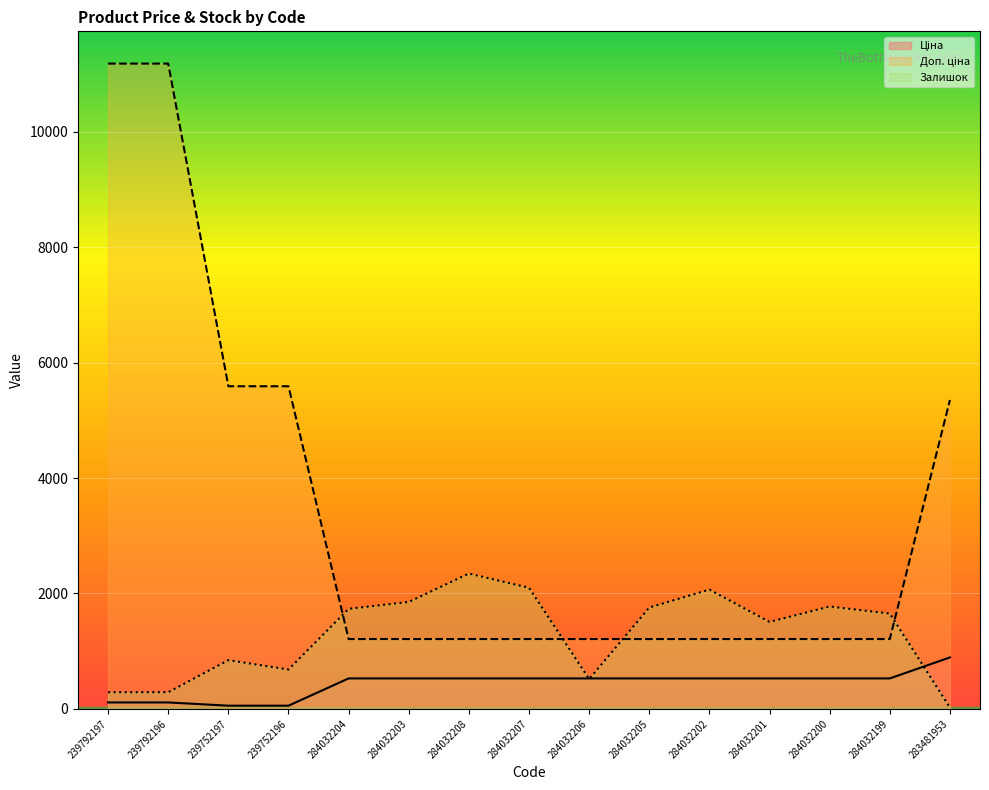

Count the number of data series in this chart.

3